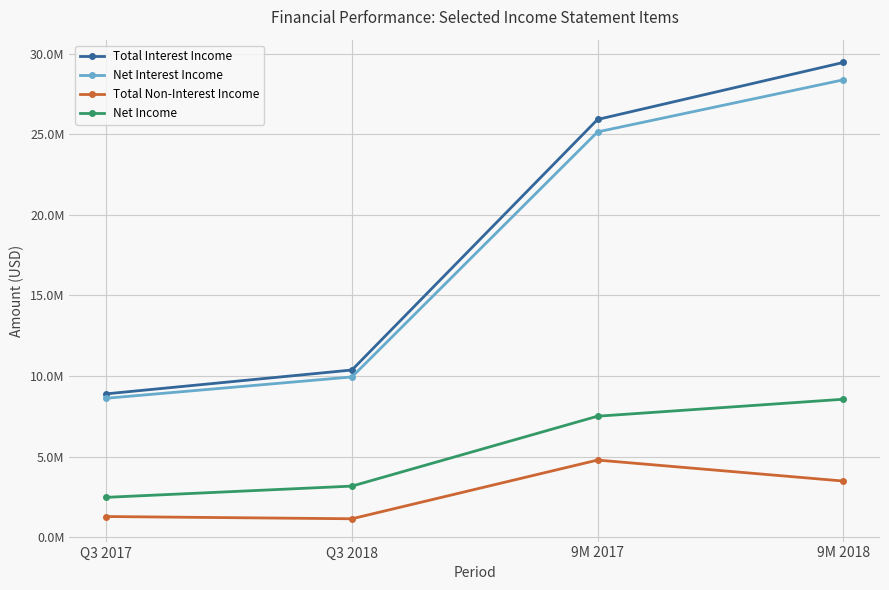

Which series changed the most between Q3 2017 and 9M 2018?

Total Interest Income